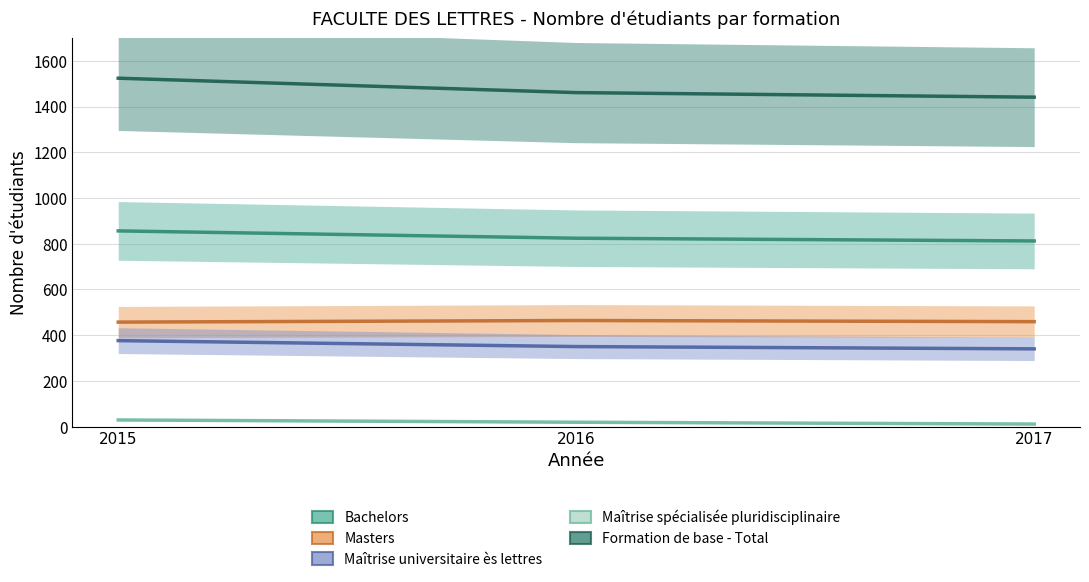

Which series has the largest range (max minus min)?

Formation de base - Total